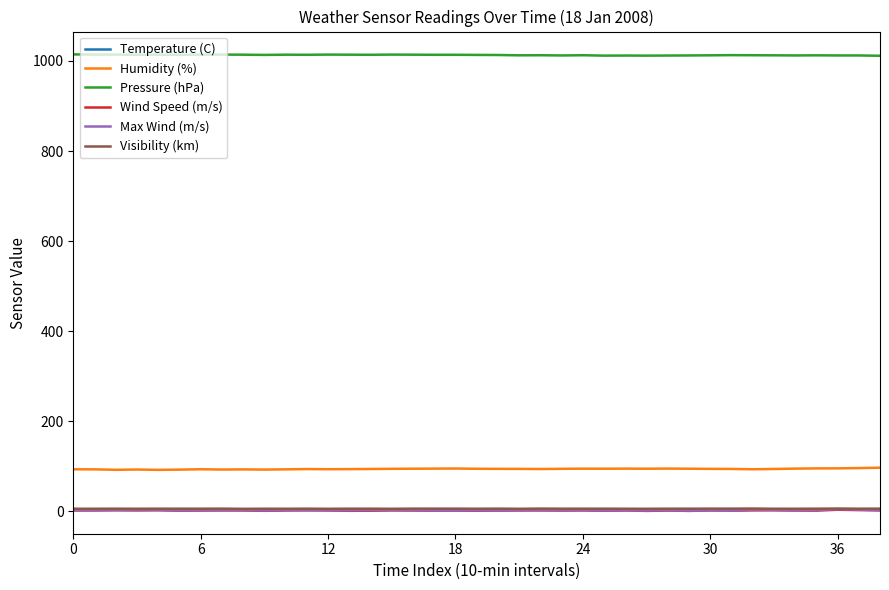

What is the difference between the second highest and minimum values in the Humidity (%) series?

3.9